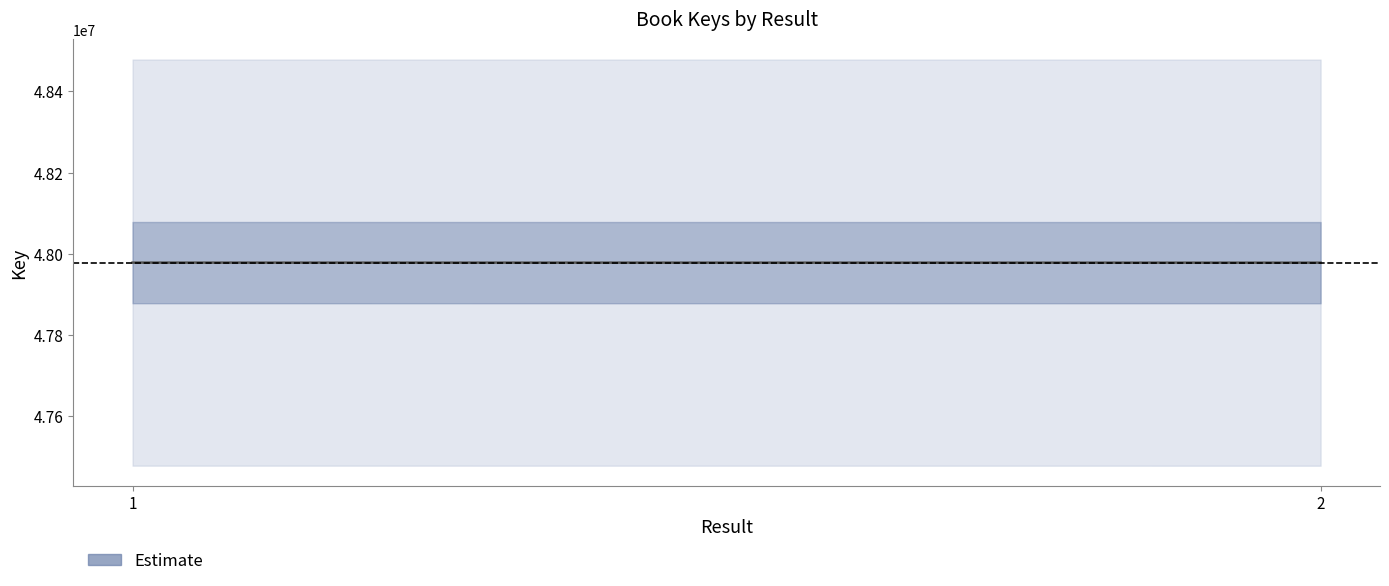

List the labels in order of value, smallest first.

2, 1